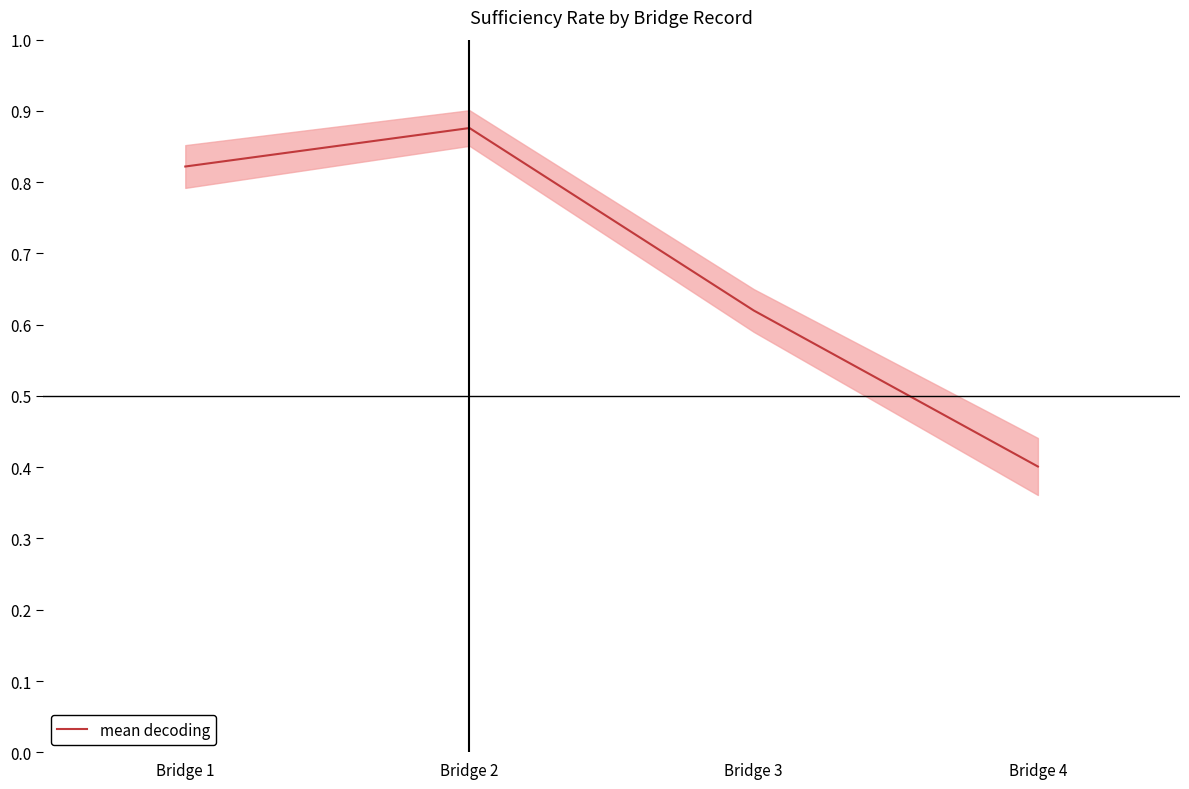

What is the average value?

0.7